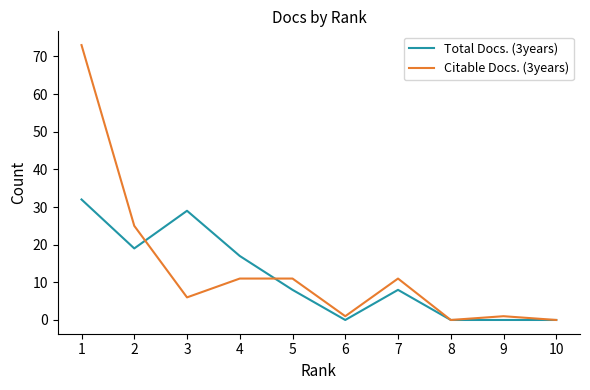

Which series has the widest spread of values?

Citable Docs. (3years)